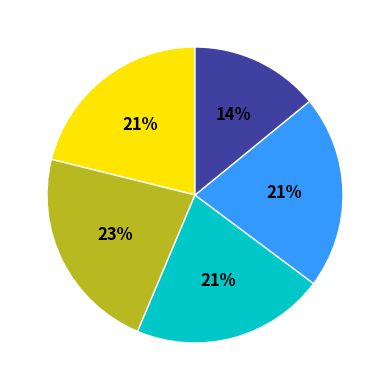

How many segments does this pie chart have?

5